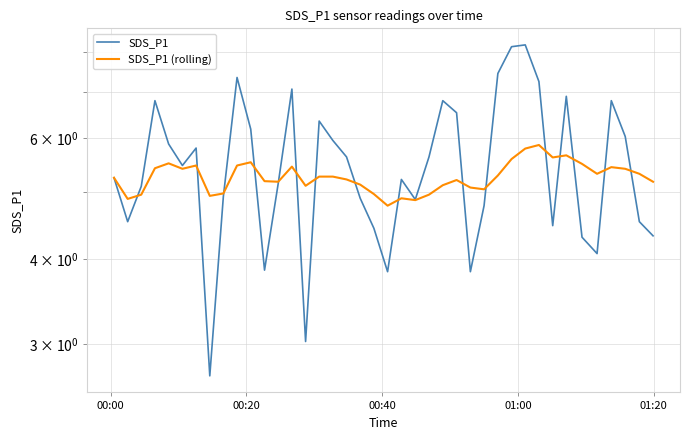

Which series has the largest range (max minus min)?

SDS_P1